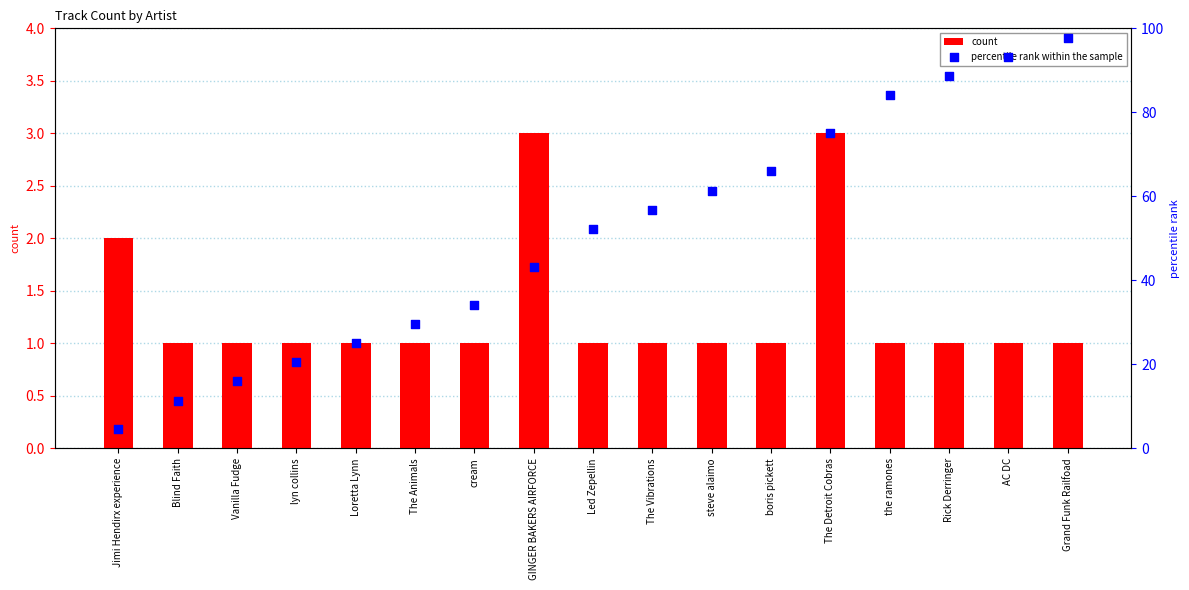

Which series reaches the maximum Y coordinate?

percentile rank within the sample